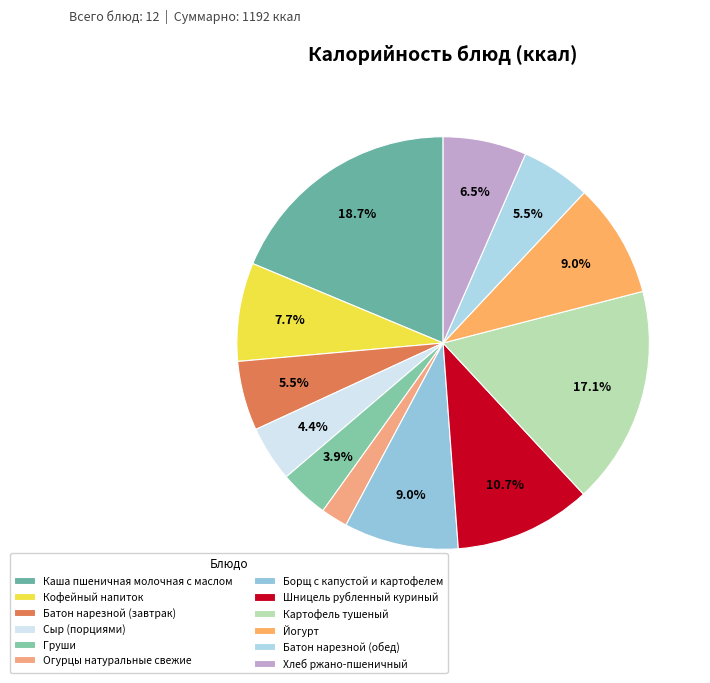

How many segments does this pie chart have?

12